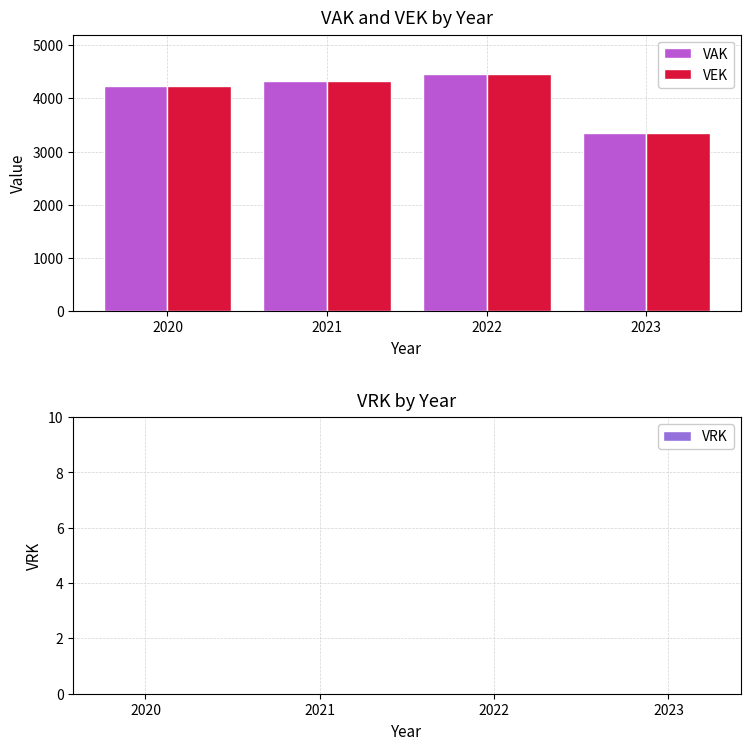

What is the average value of the VAK series?

4092